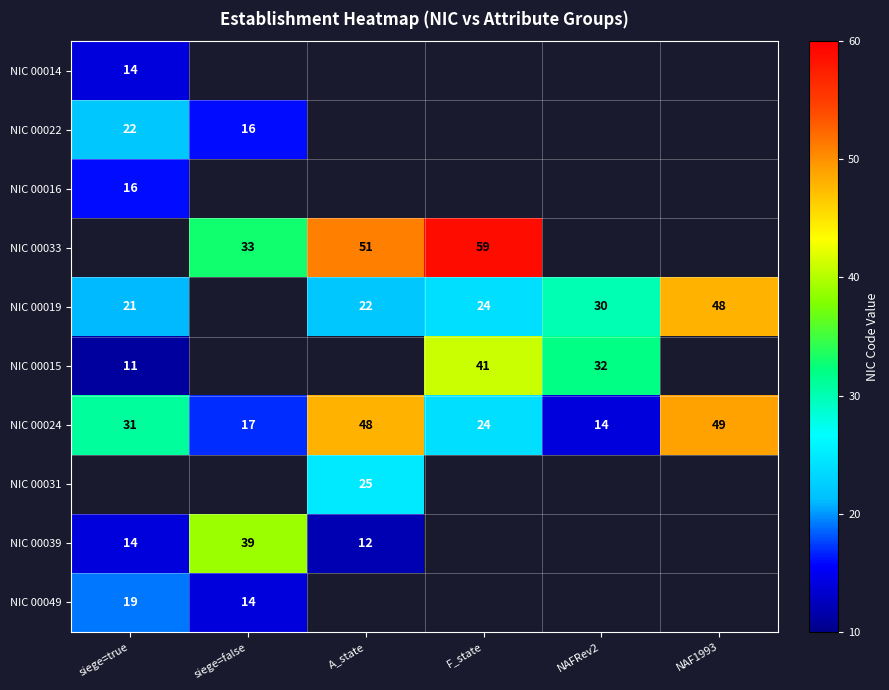

Which has a higher value, siege=false or siege=true?

siege=true